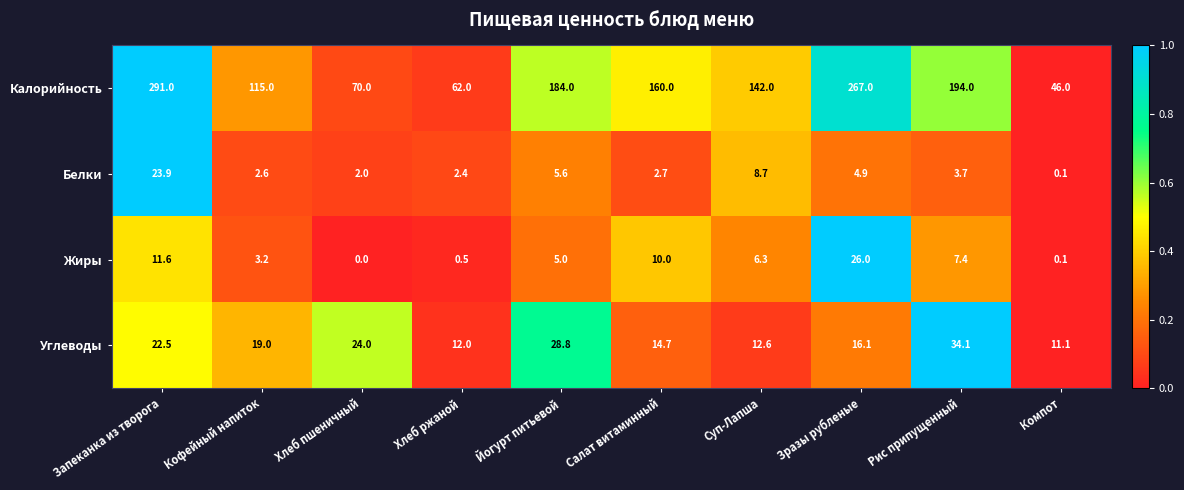

How many values in the Углеводы series are below 19?

5